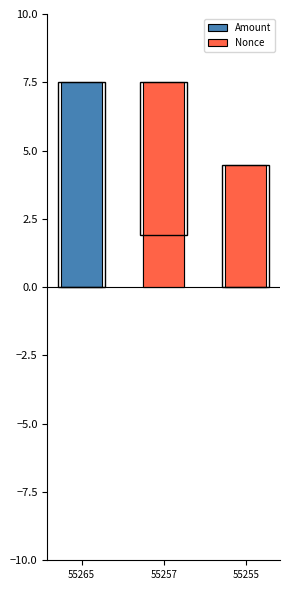

Which series has the largest total across all categories?

Nonce